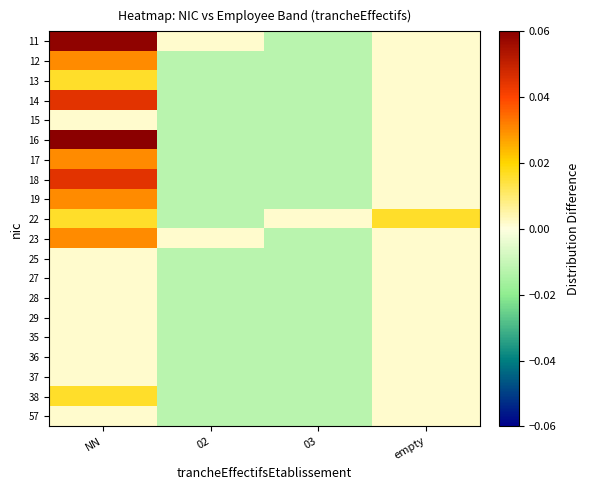

Count the number of data series in this chart.

20